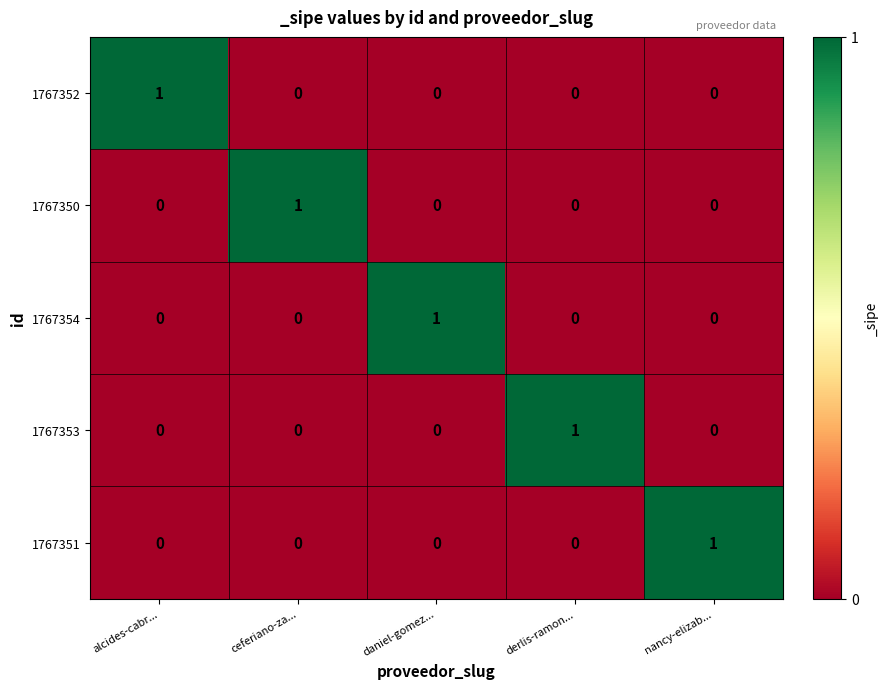

Count the 1767354 values in the range 0 to 1.

5